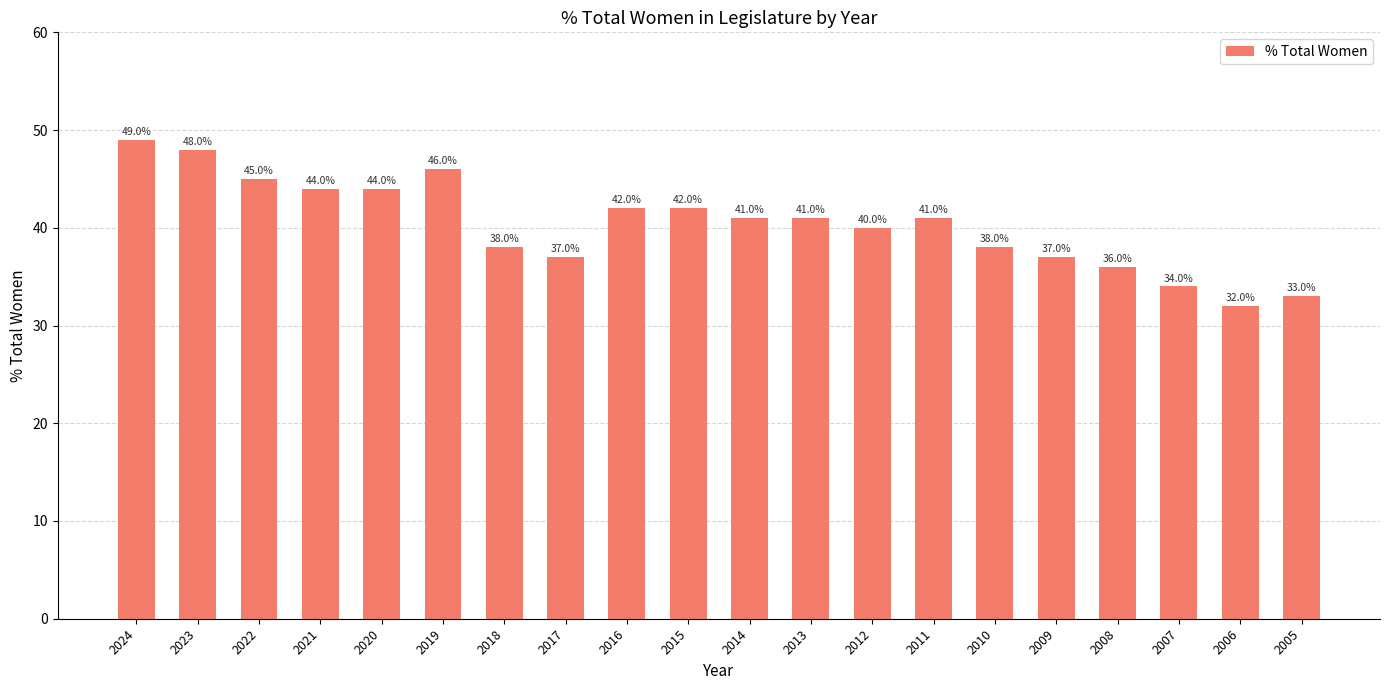

Which has a higher value, 2014 or 2007?

2014